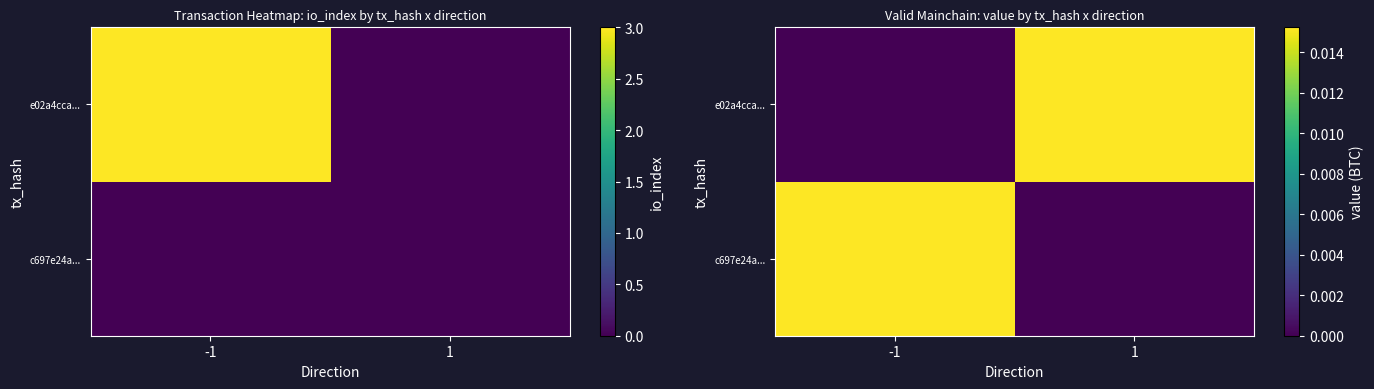

The value of c697e24a... at -1 is 0.0. True or false?

True